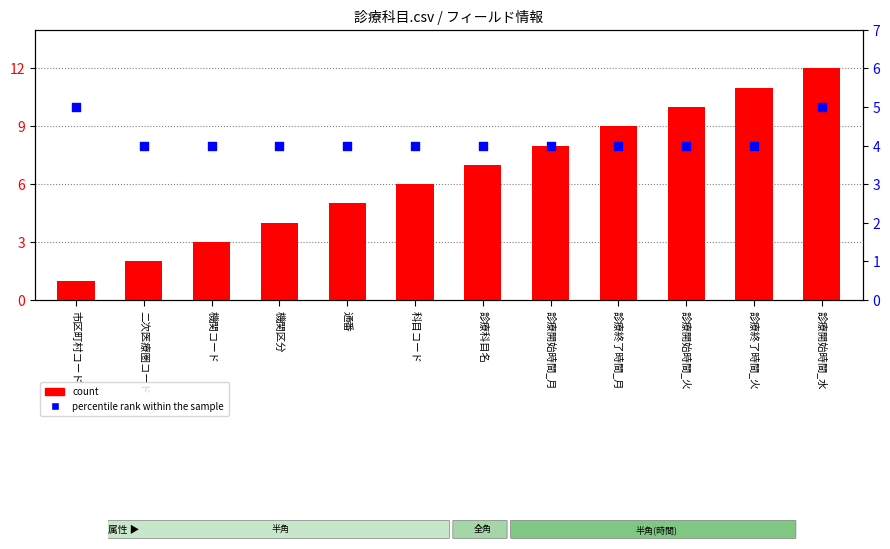

At how many categories does at least one series exceed 4?

9